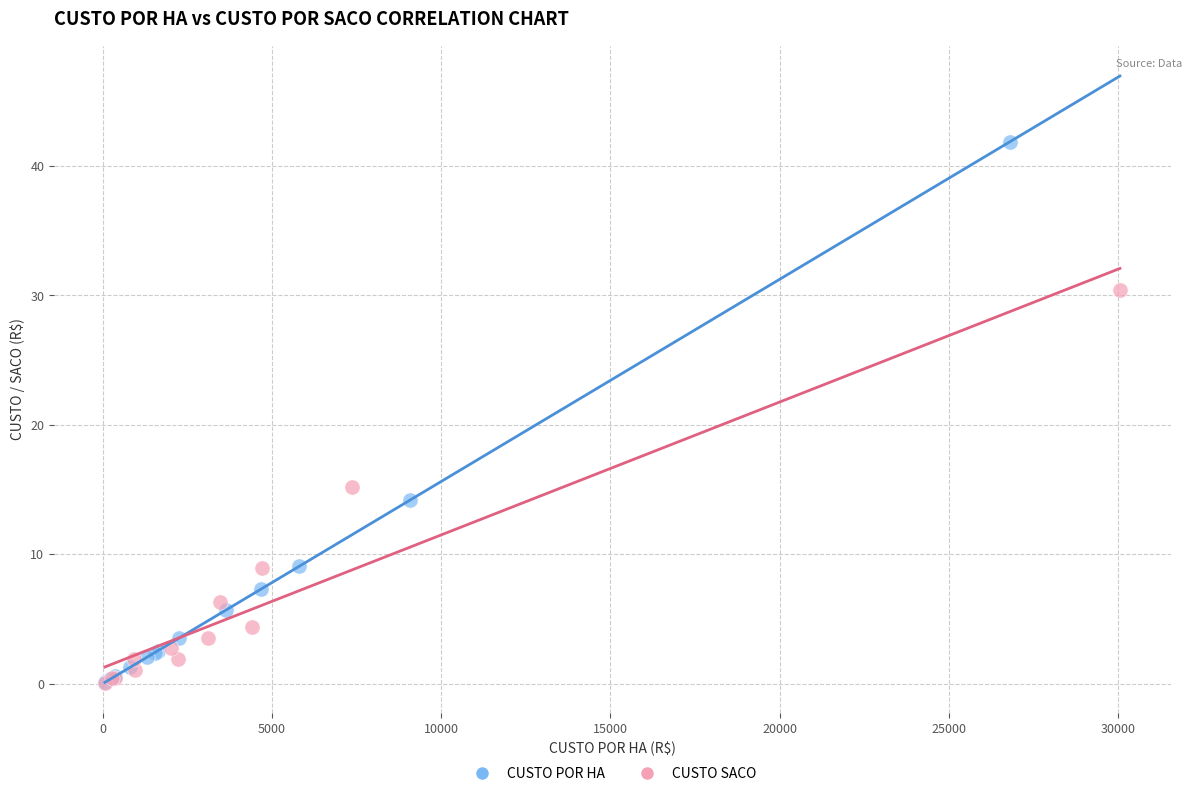

Which series has the largest Y range (max minus min)?

CUSTO POR HA